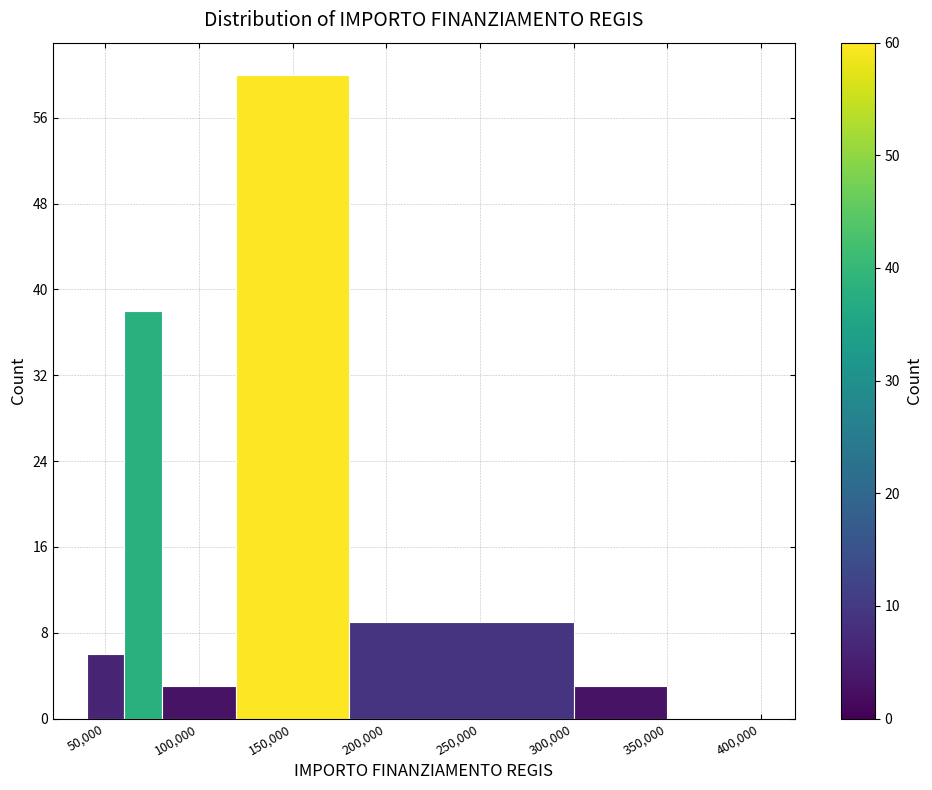

What is the height of the bar covering 40000 to 60000 on the x-axis? The values are not printed on the chart, so give them approximately, as read against the axis.

6